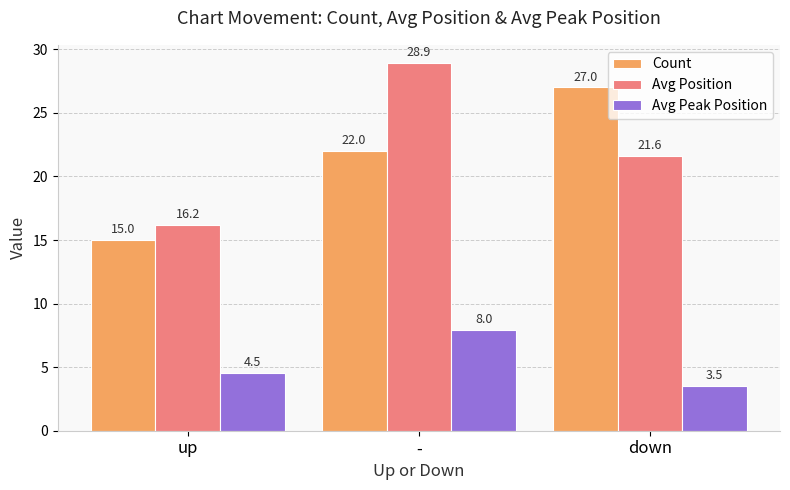

Is the value of Avg Position at - greater than the value of Avg Peak Position at up?

Yes